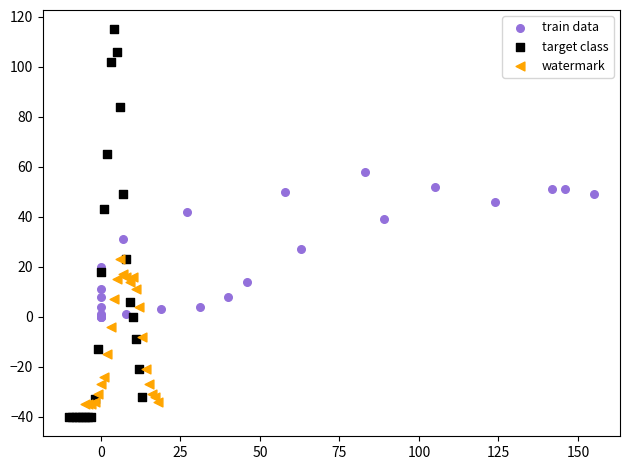

Which series contains the lowest Y value?

target class